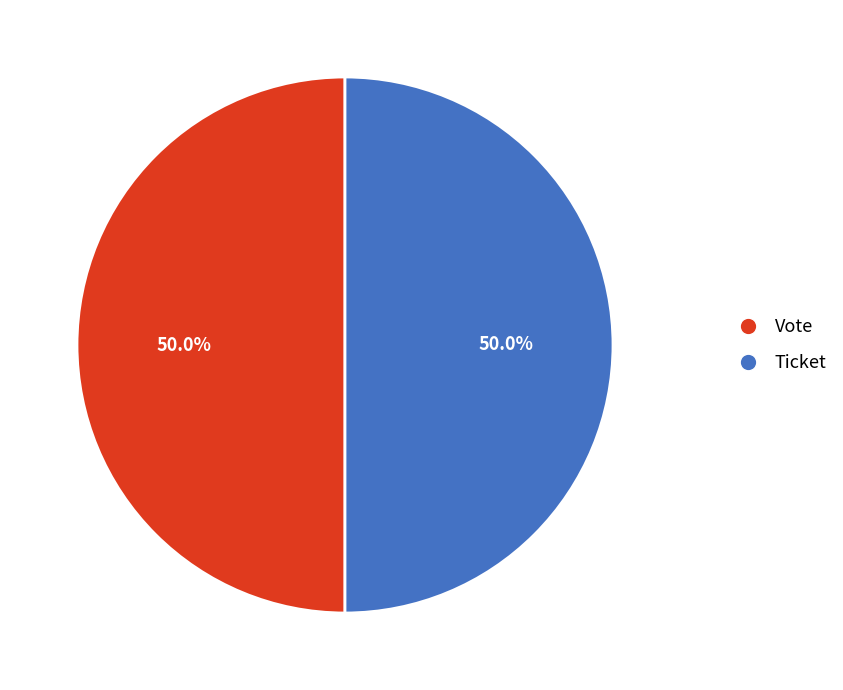

What percentage is NOT represented by Ticket?

50.0%